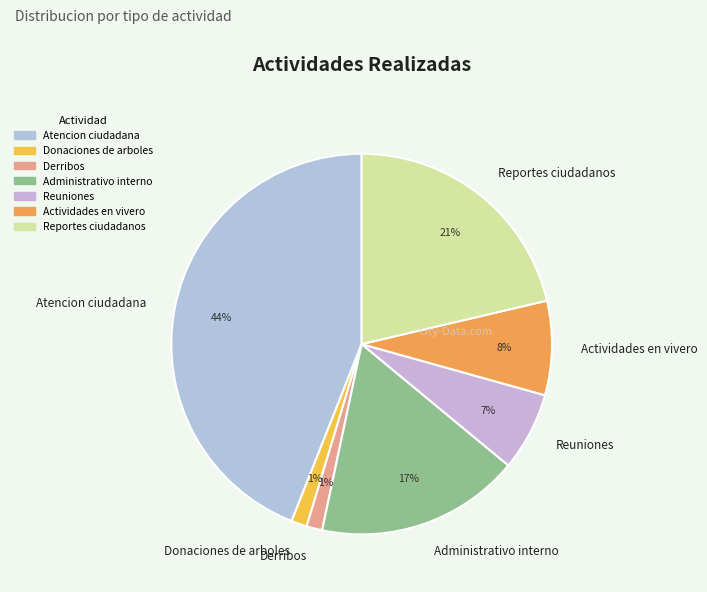

To the nearest percent, what is the difference between the largest and smallest slice percentages?

43%